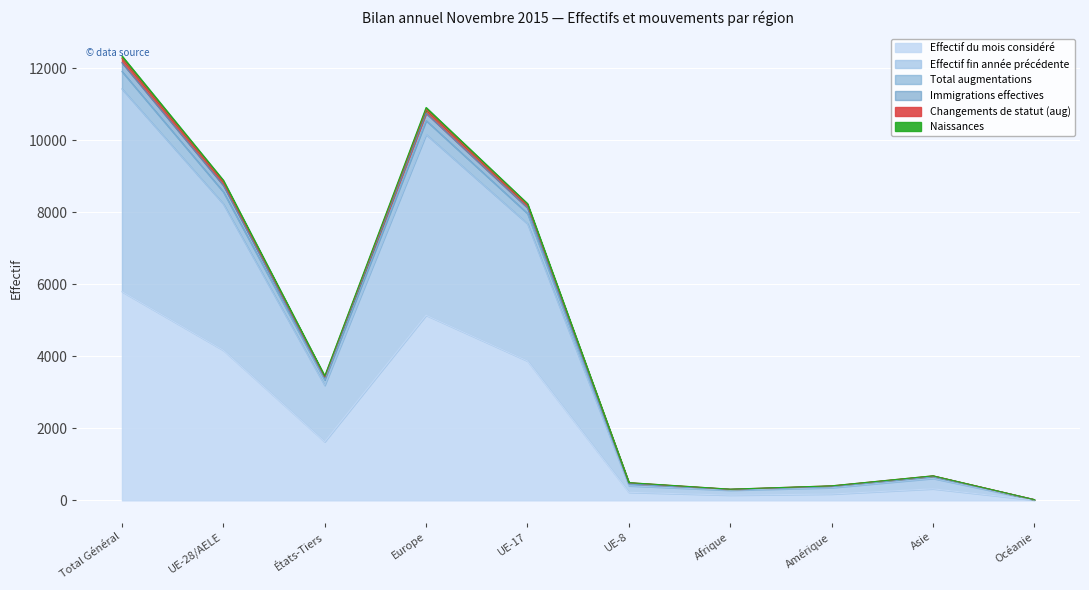

What is the difference between the maximum and minimum values in the Immigrations effectives series?

12262